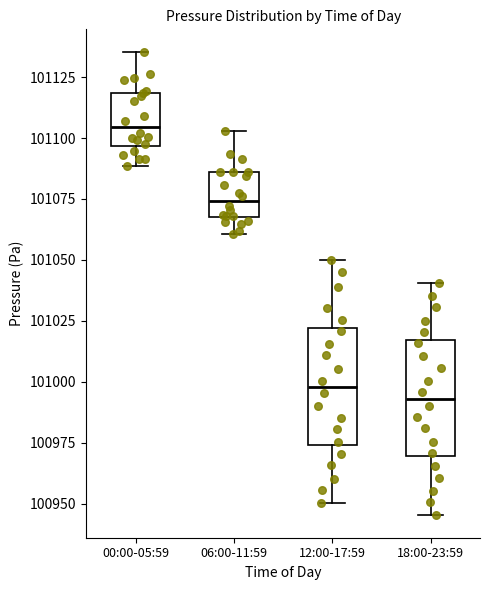

Which box's median line is the highest?

00:00-05:59